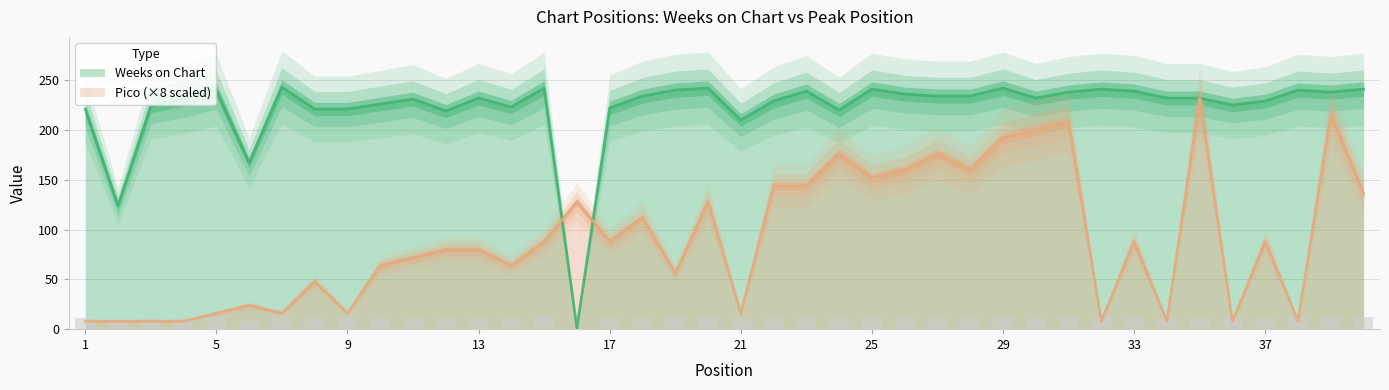

At which category is the sum across all series the highest?

35